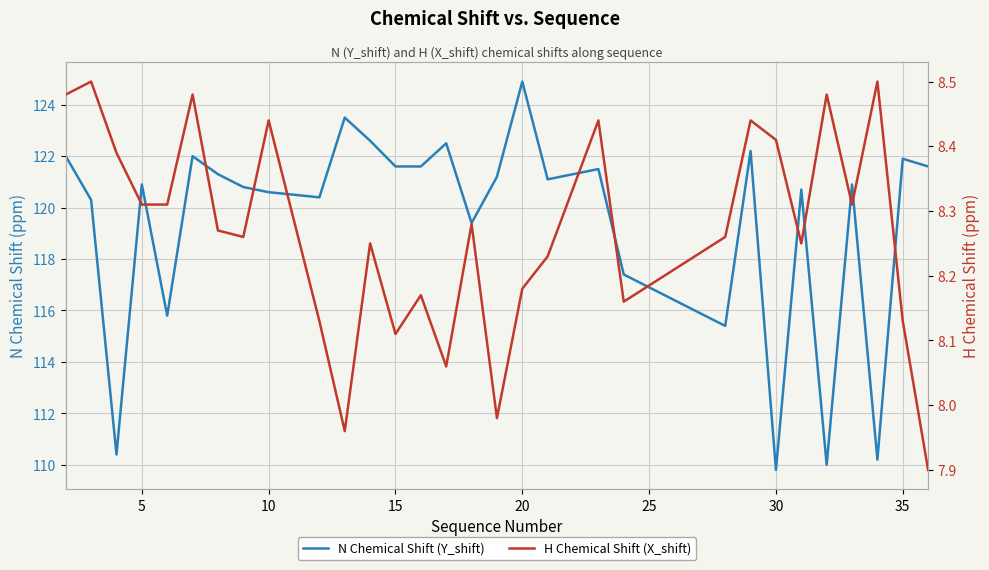

How many interior local valleys does the H Chemical Shift (X_shift) series have?

8